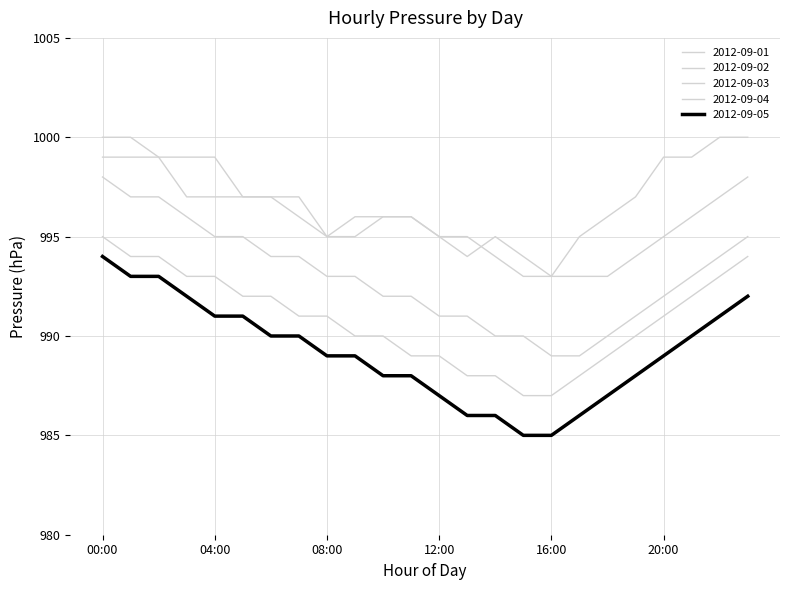

Which series has the largest range (max minus min)?

2012-09-03